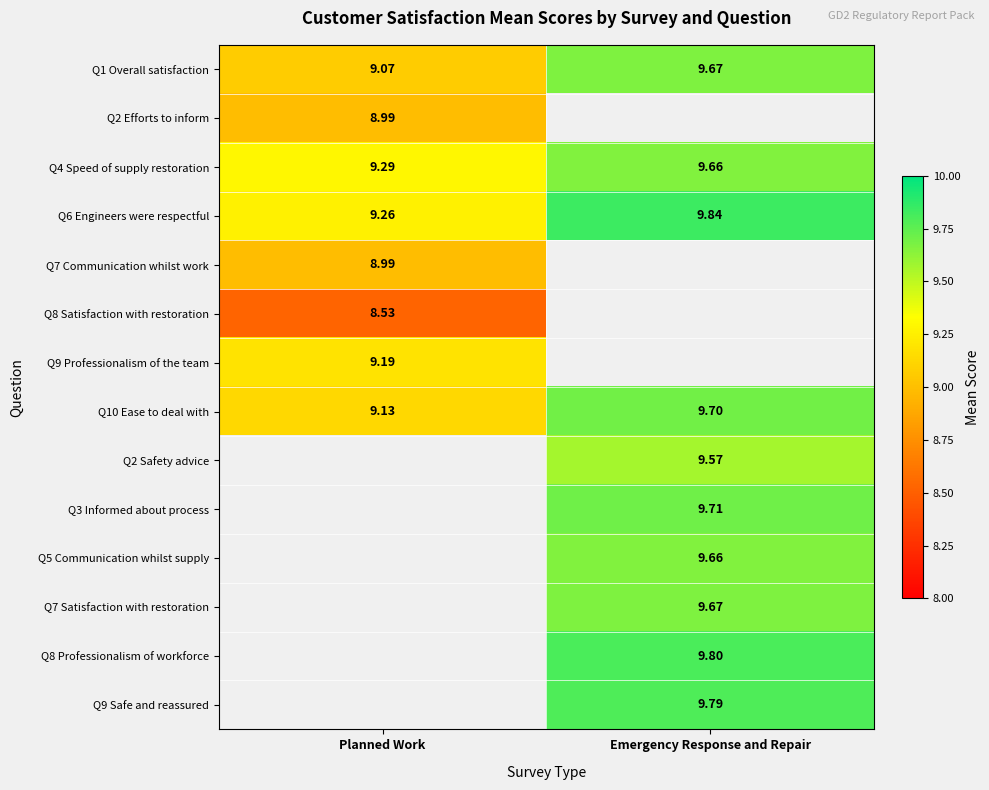

Which label corresponds to the largest value in the chart?

Emergency Response and Repair